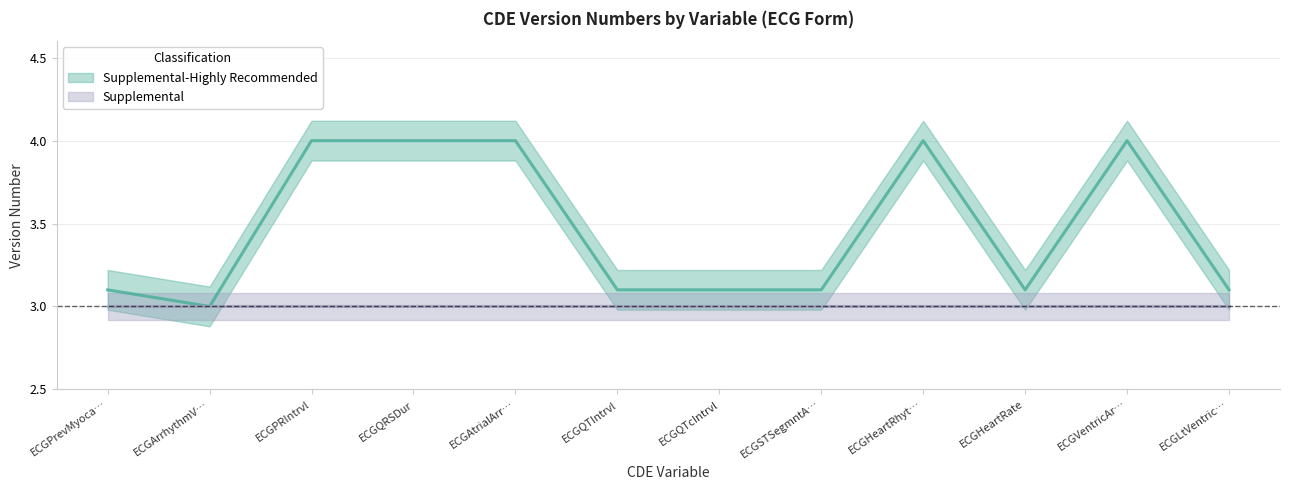

List the labels in order of value, largest first.

ECGPRIntrvl, ECGQRSDur, ECGAtrialArr…, ECGHeartRhyt…, ECGVentricAr…, ECGPrevMyoca…, ECGQTIntrvl, ECGQTcIntrvl, ECGSTSegmntA…, ECGHeartRate, ECGLtVentric…, ECGArrhythmV…